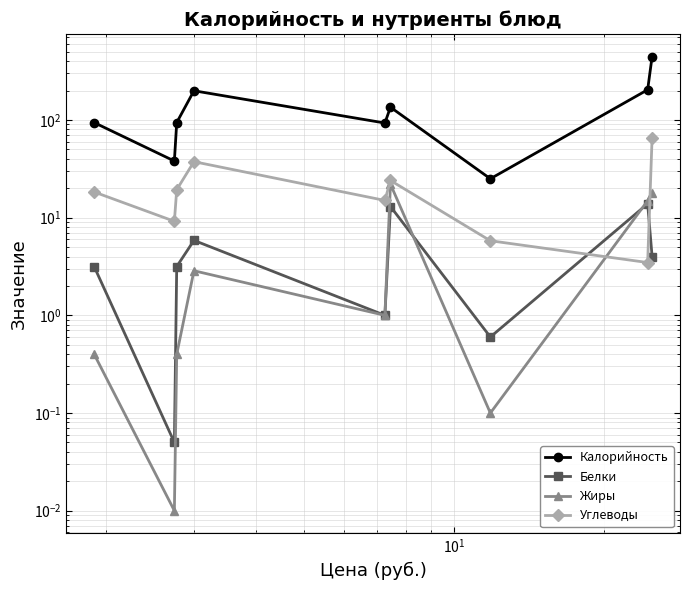

Does the chart display data point markers on the line(s)?

Yes